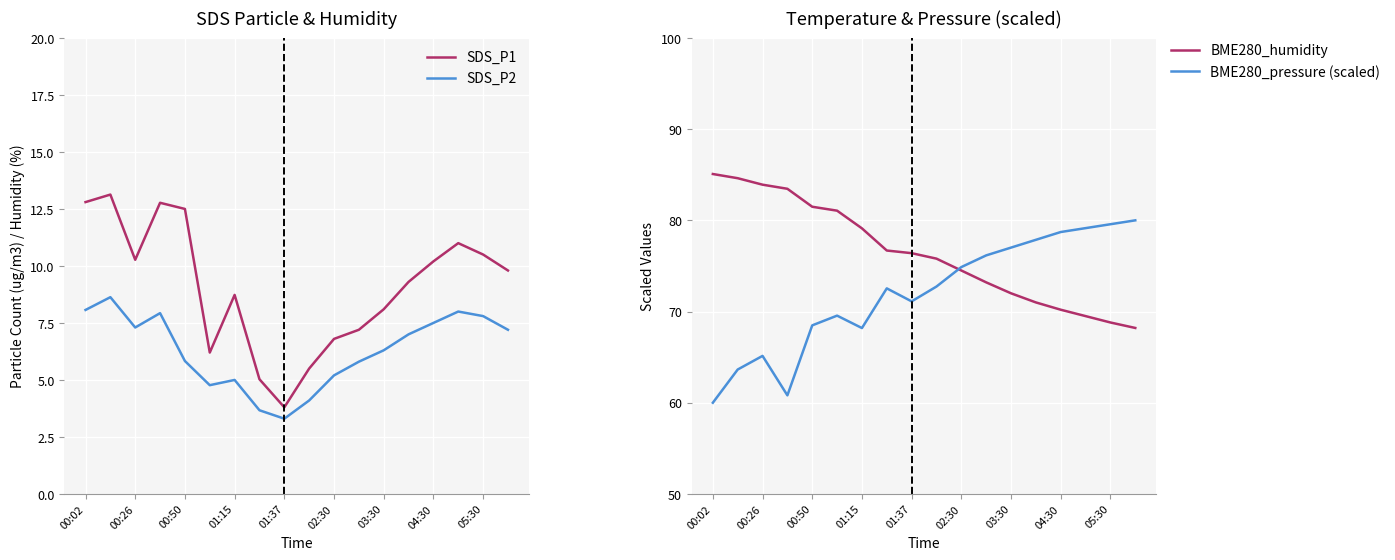

What is the highest value of the SDS_P1 series?

13.1